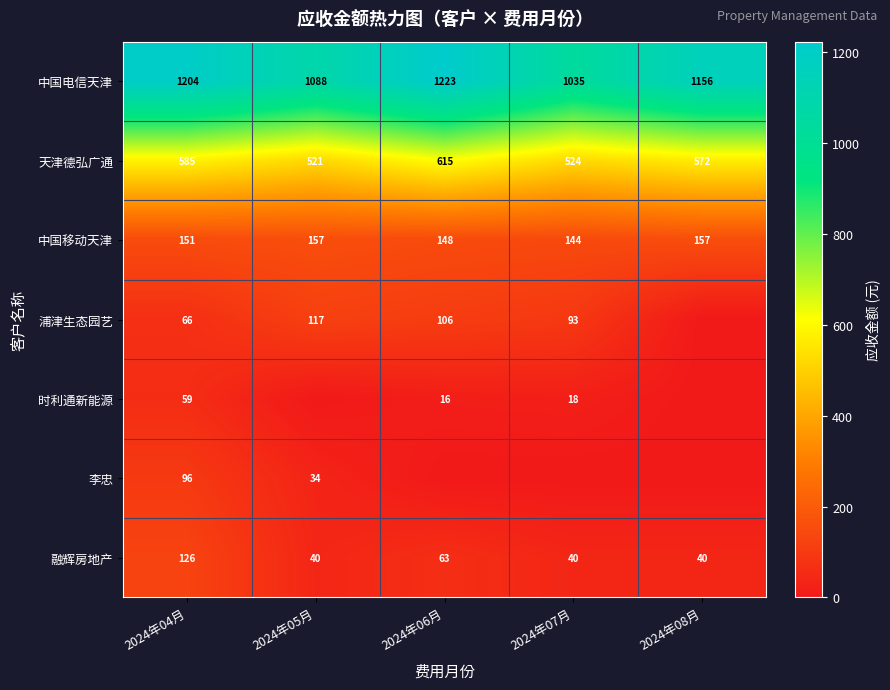

The value of 中国移动天津 at 2024年06月 is 148. True or false?

True